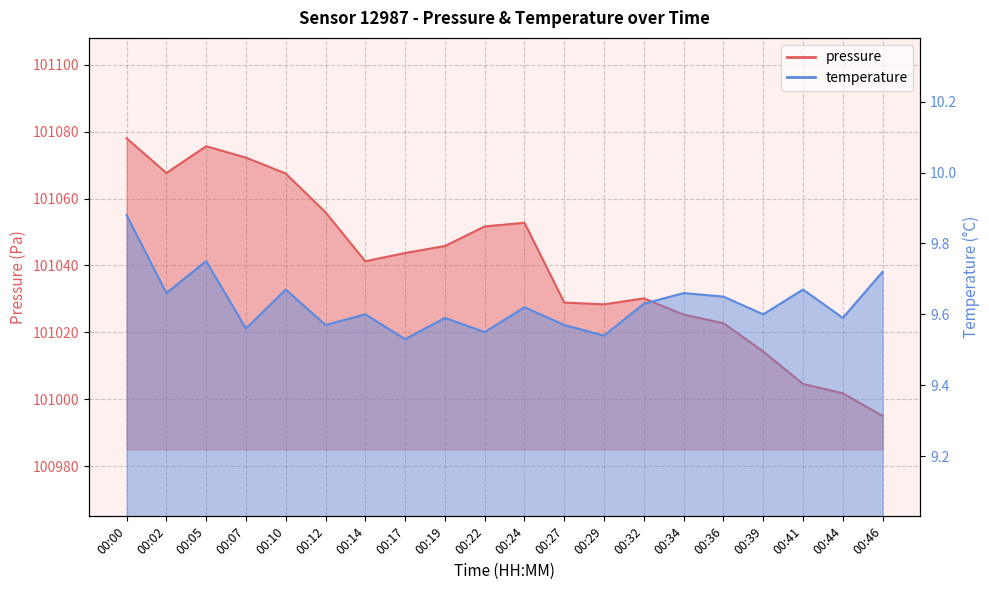

Which series has the largest total across all categories?

pressure